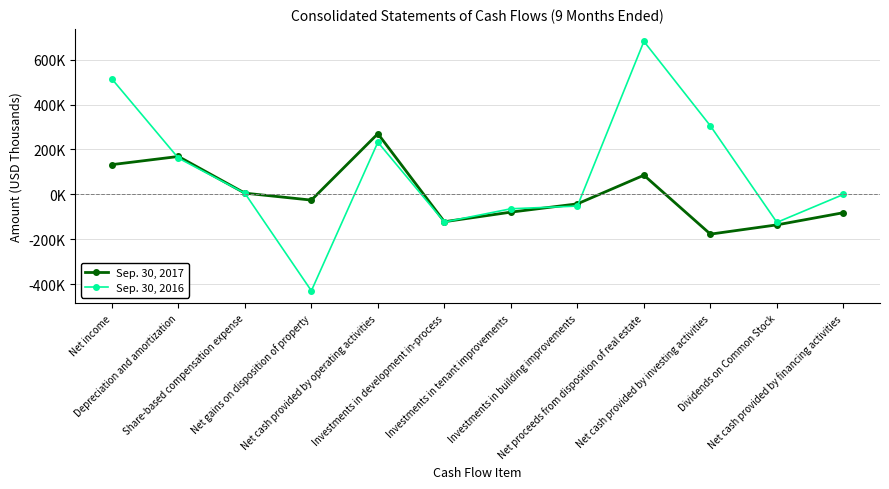

Does the chart have visible grid lines?

Yes